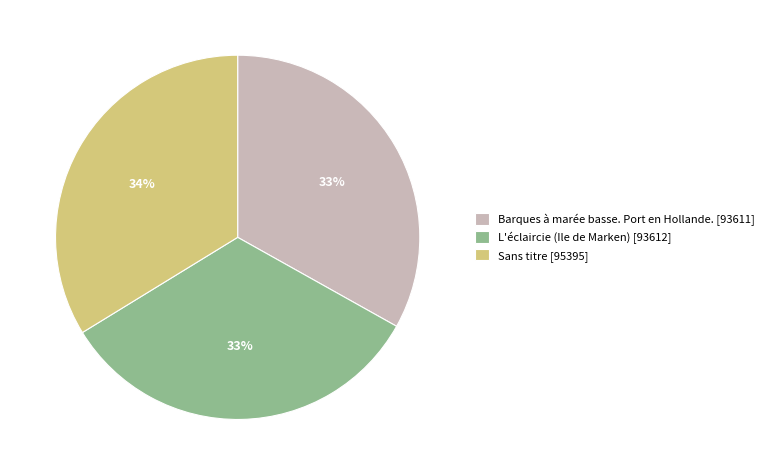

Approximately how many times larger is the value at Barques à marée basse. Port en Hollande. compared to Sans titre?

1.0